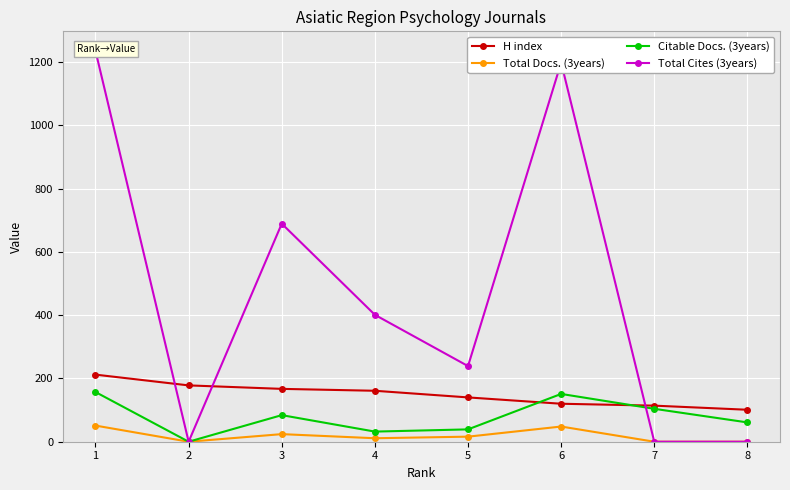

Reading right to left, transcribe all the data shown in this chart.

H index: 101	114	120	140	161	167	178	212
Total Docs. (3years): 0	0	48	16	11	24	0	51
Citable Docs. (3years): 61	104	151	39	32	84	0	157
Total Cites (3years): 0	0	1198	239	401	689	0	1235